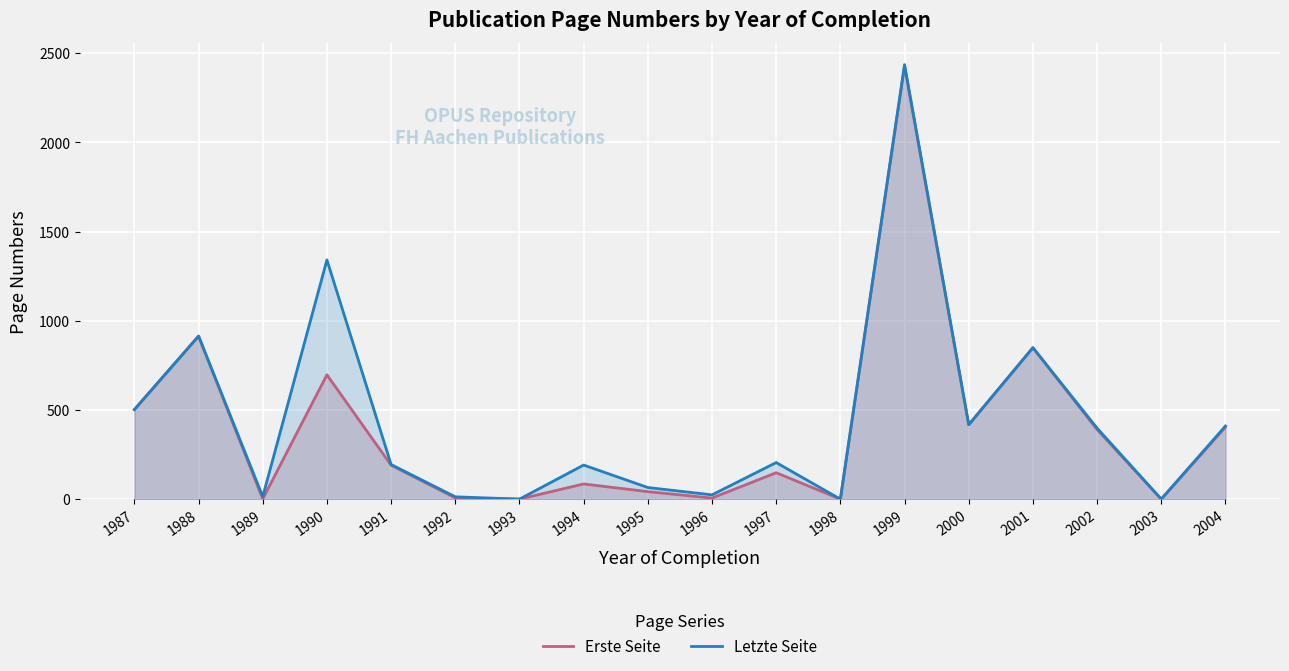

Which category has the lowest value in the Letzte Seite series?

1993